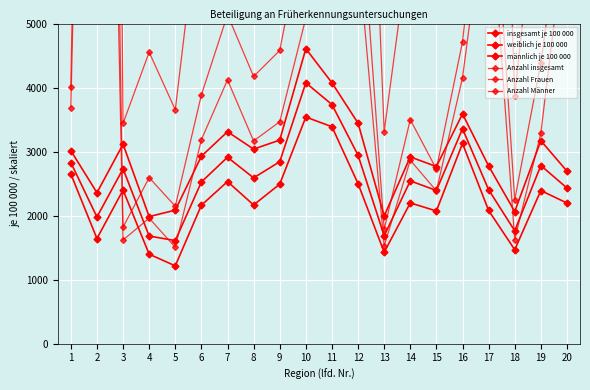

At which label is Anzahl Frauen closest to 11416?

17